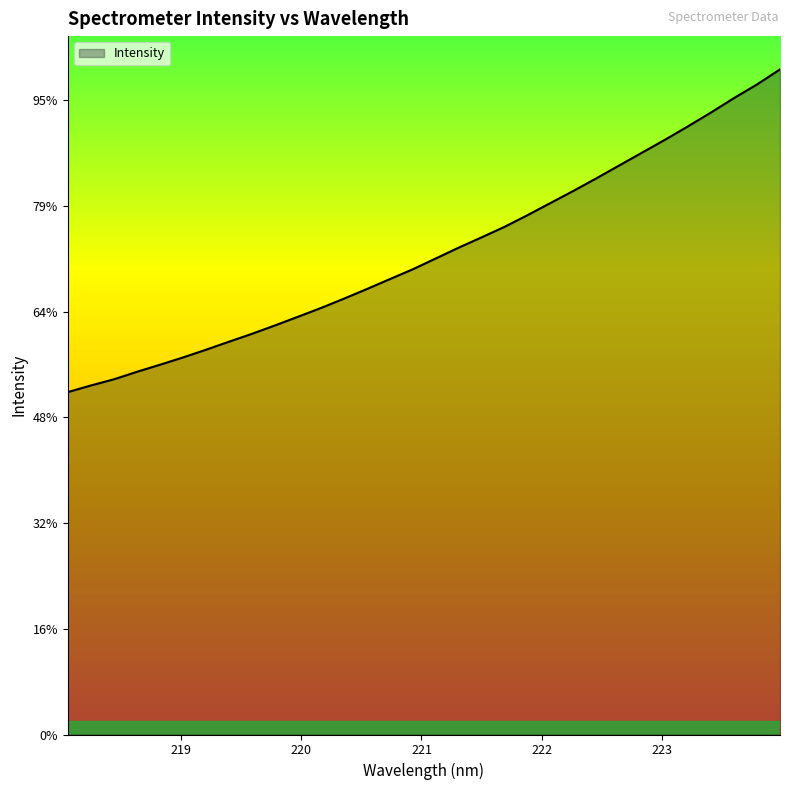

Is this an area chart (filled region under the line)?

Yes